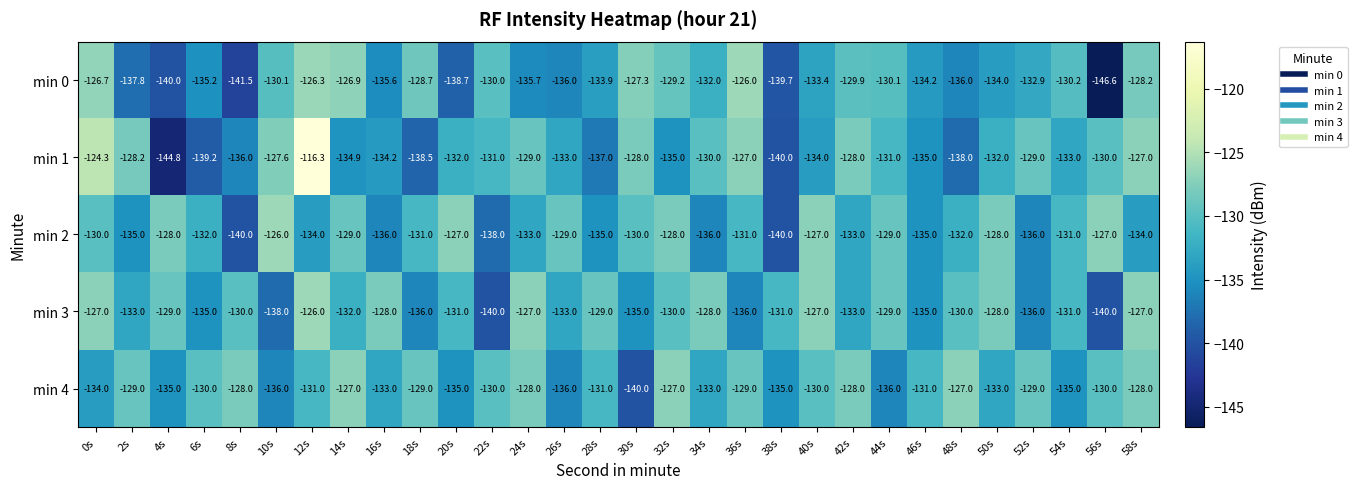

At which label does min 0 first exceed -132?

0s